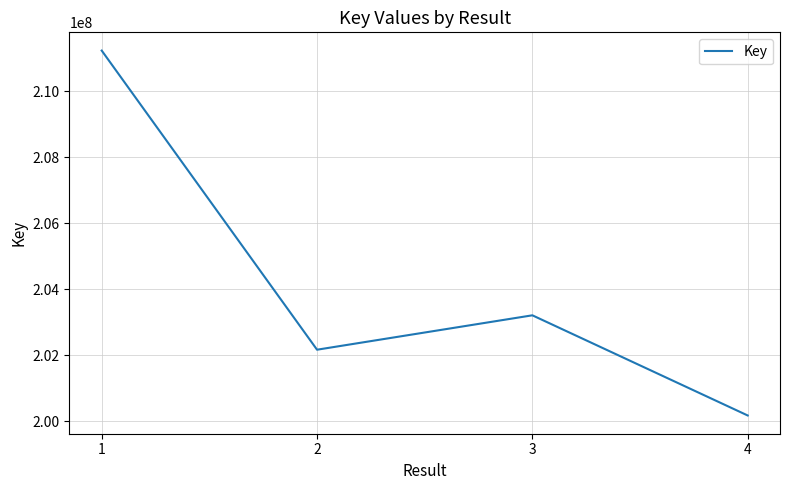

Reading left to right, transcribe all the data shown in this chart.

1=211230941	2=202169777	3=203211812	4=200177544